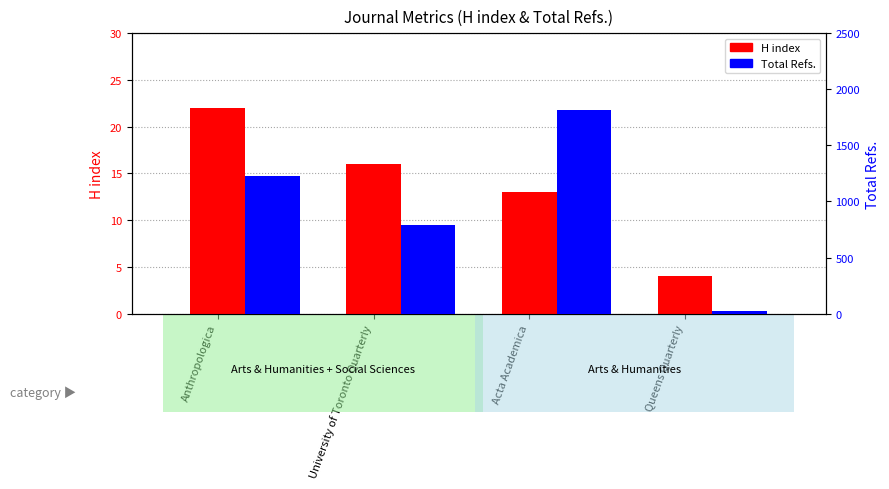

What is the label of the 4th bar from the right?

Anthropologica